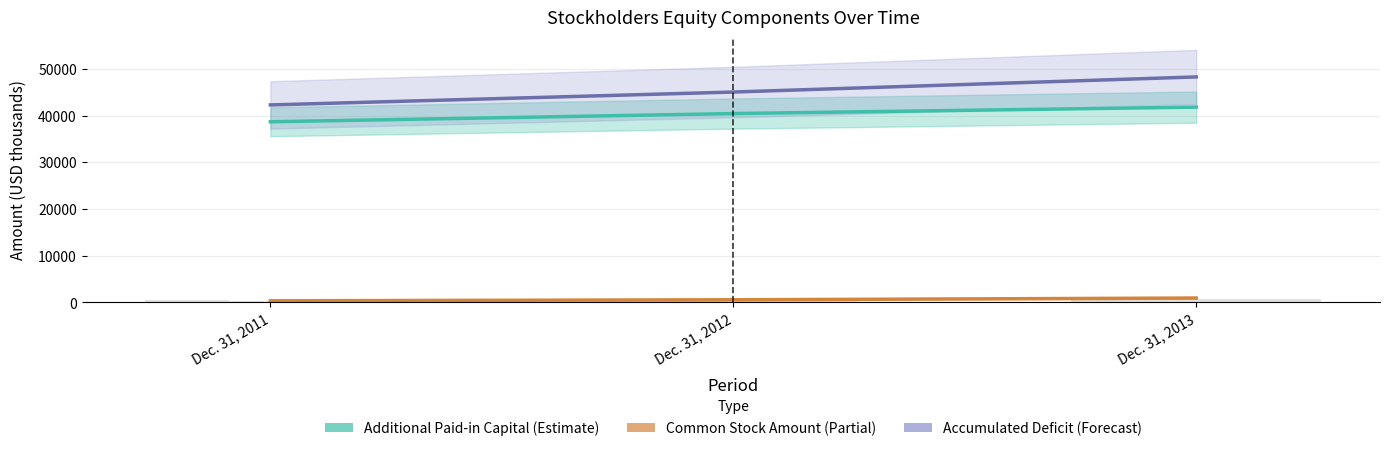

What is the average value of the Common Stock Amount series?

489.6